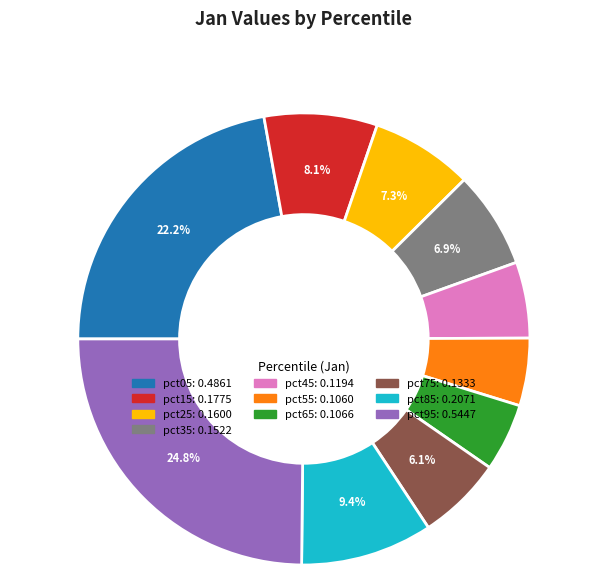

Does pct55 represent more than half of the total?

No